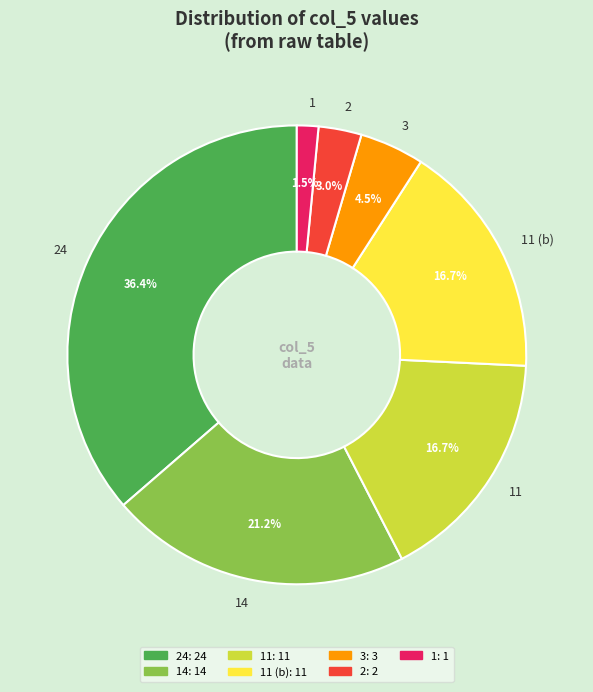

Which category has the biggest portion of the pie?

24